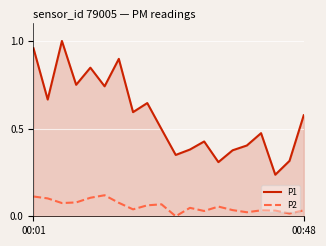

Which series has the largest total across all categories?

P1